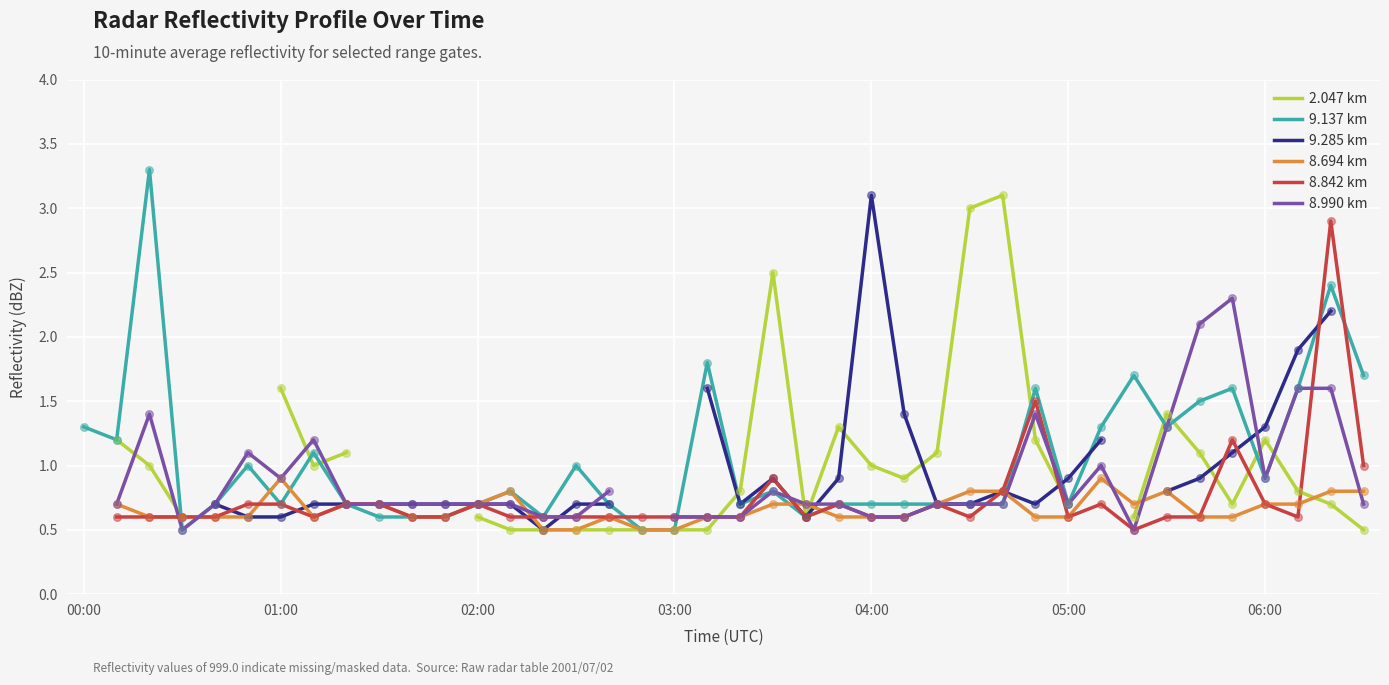

Which series has the largest total across all categories?

9.137 km